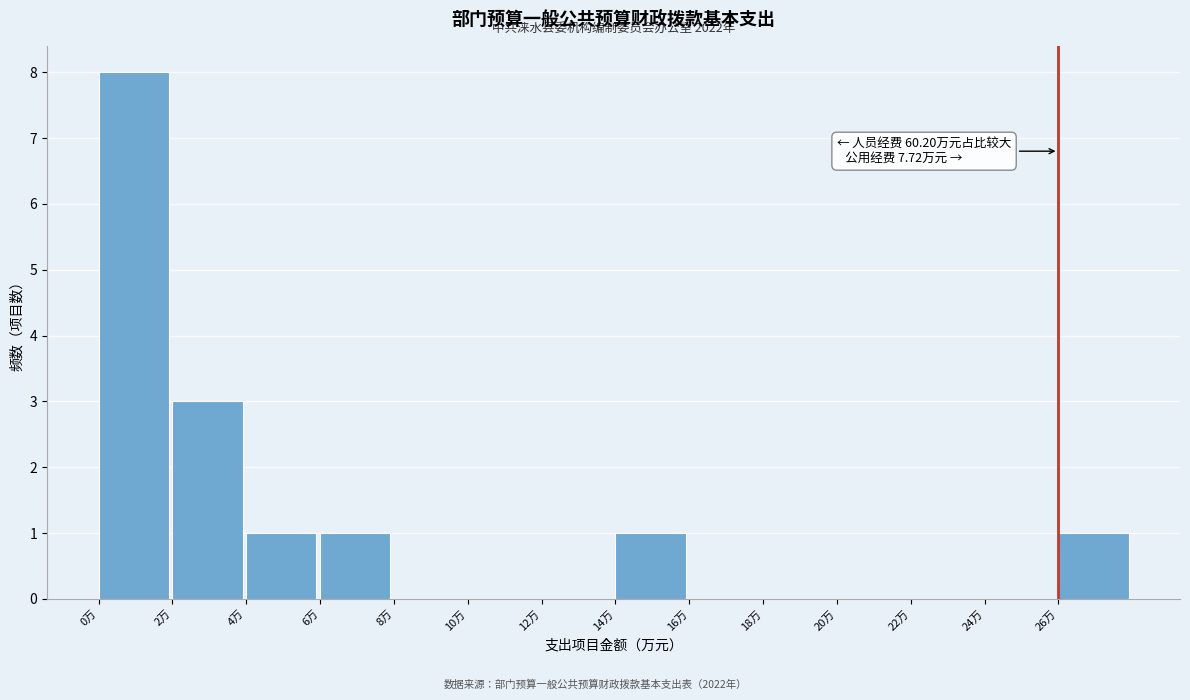

Which range on the x-axis has the tallest bar?

0 to 2